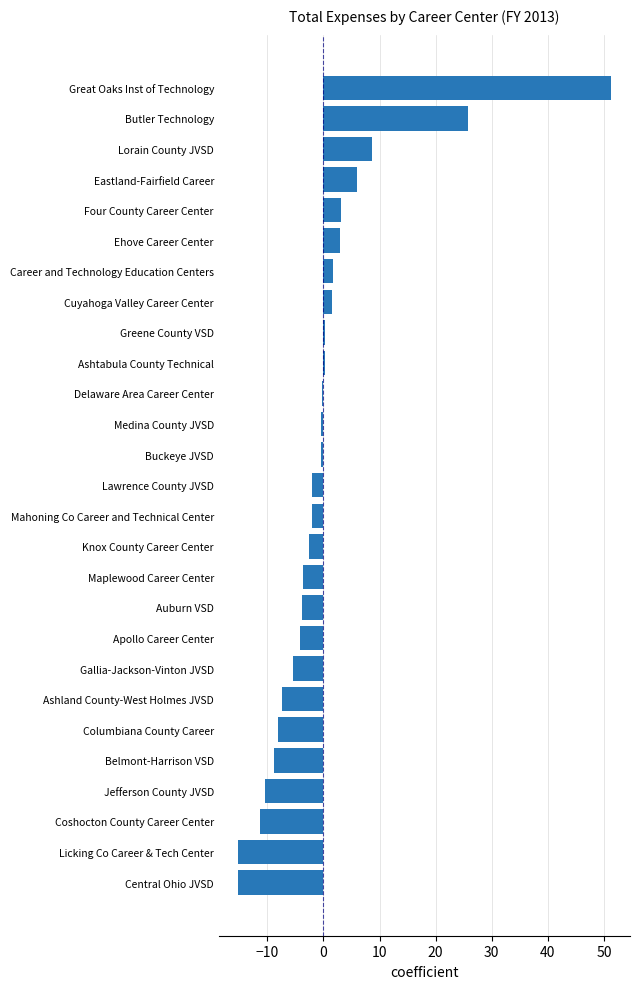

How many values are below -2?

14